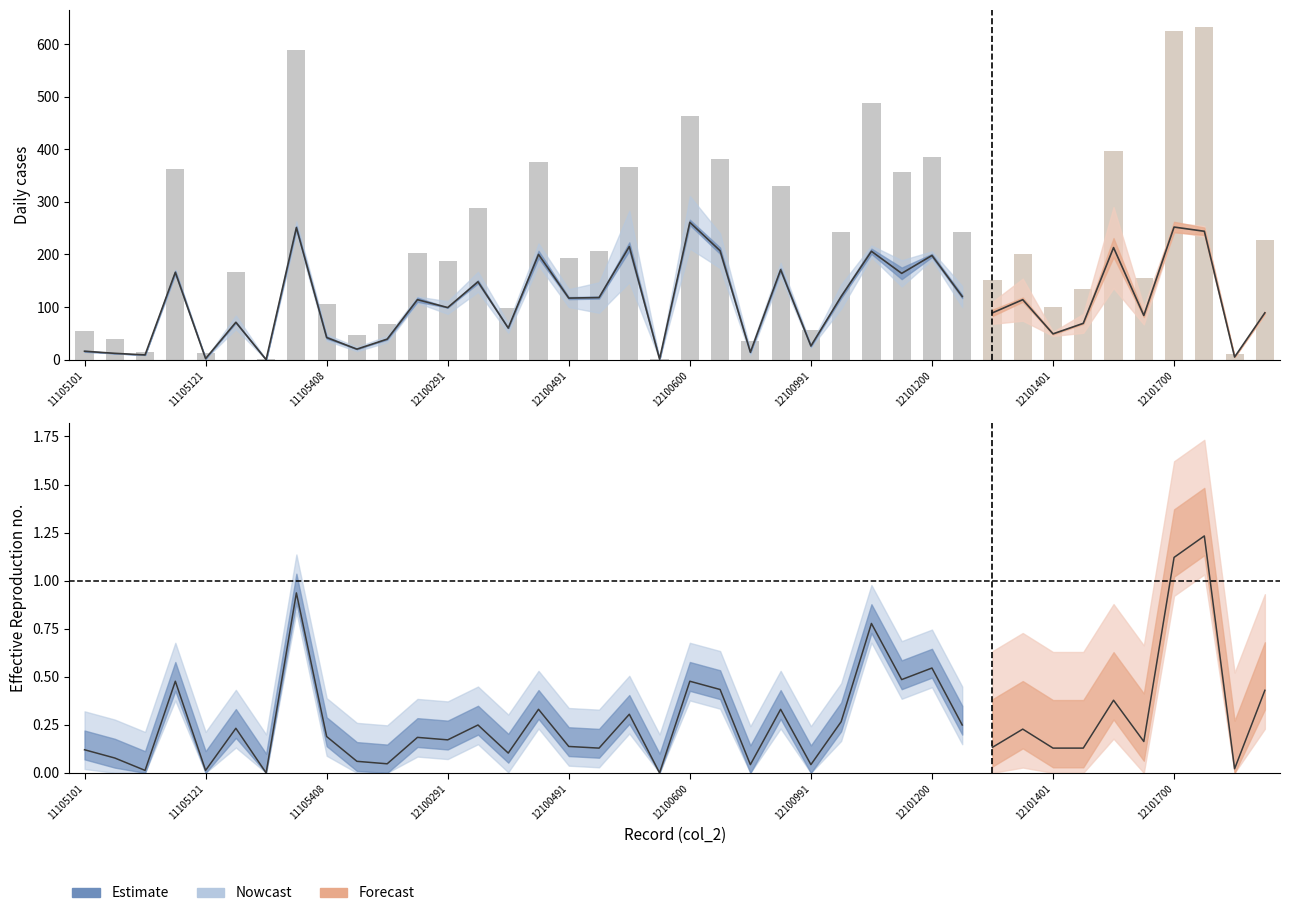

Where is the data nearest to the value 295?

13